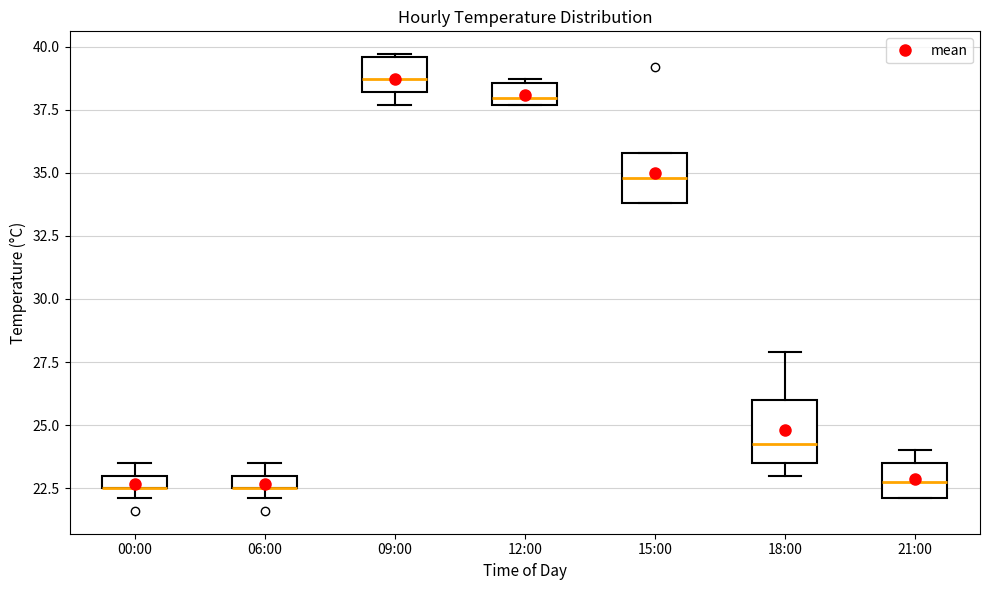

Which box is the tallest, from its lower edge to its upper edge?

18:00